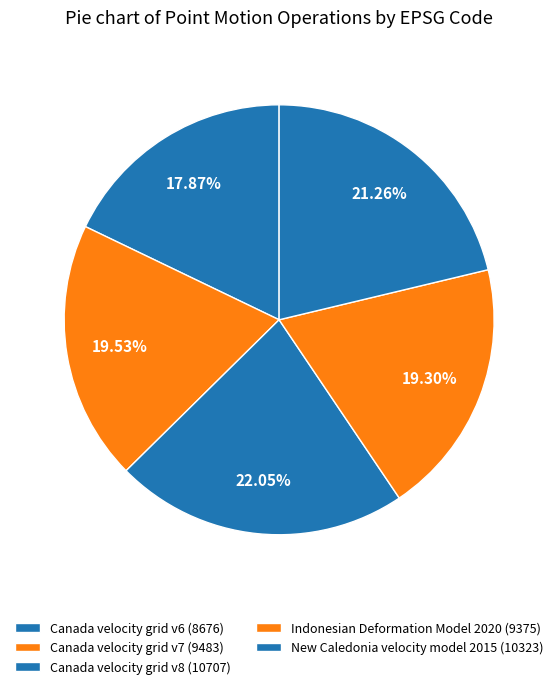

What is the ratio of the value at Canada velocity grid v7 to the value at Indonesian Deformation Model 2020?

1.0